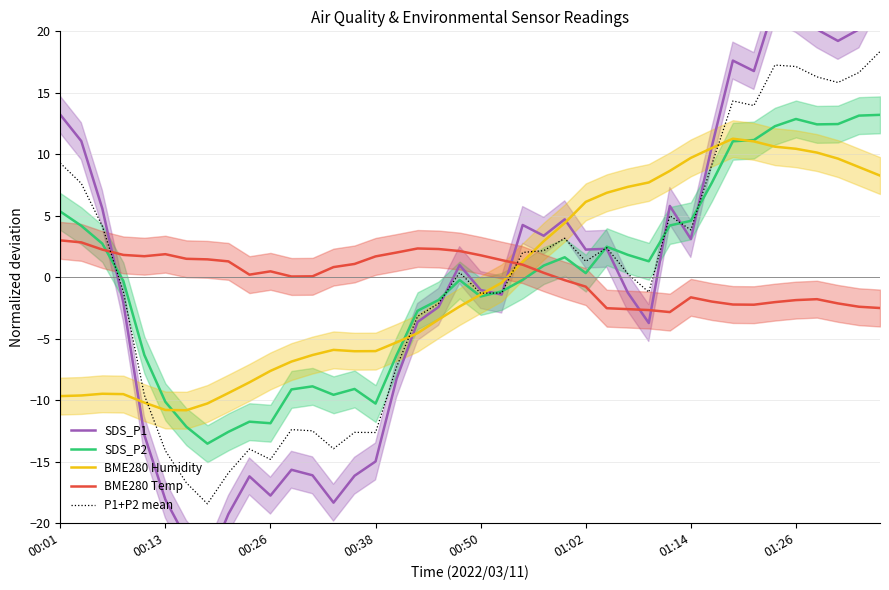

How many values in SDS_P1 are below zero?

20